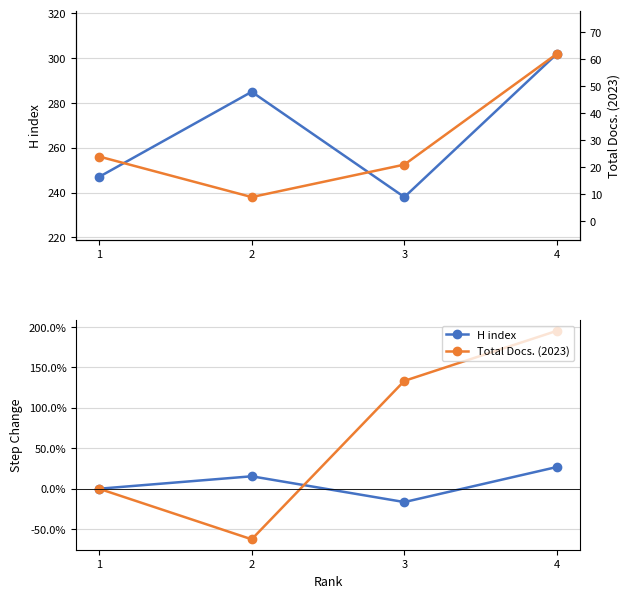

How many lines are shown in the chart?

2